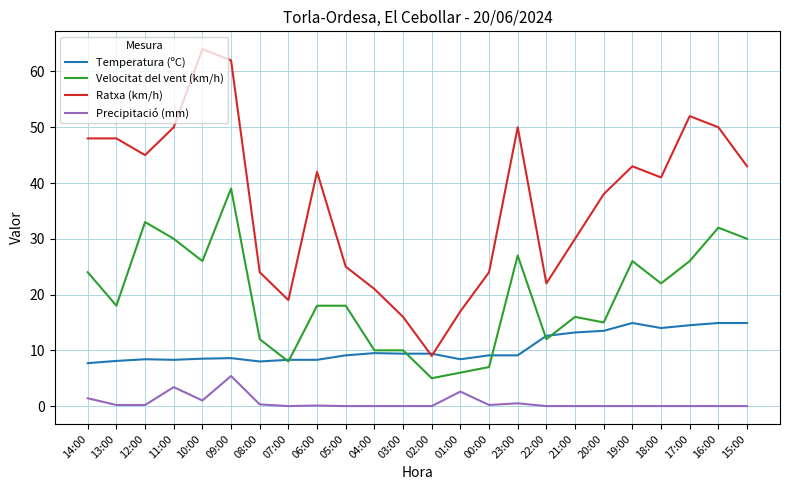

What is the average value of the Velocitat del vent (km/h) series?

19.6